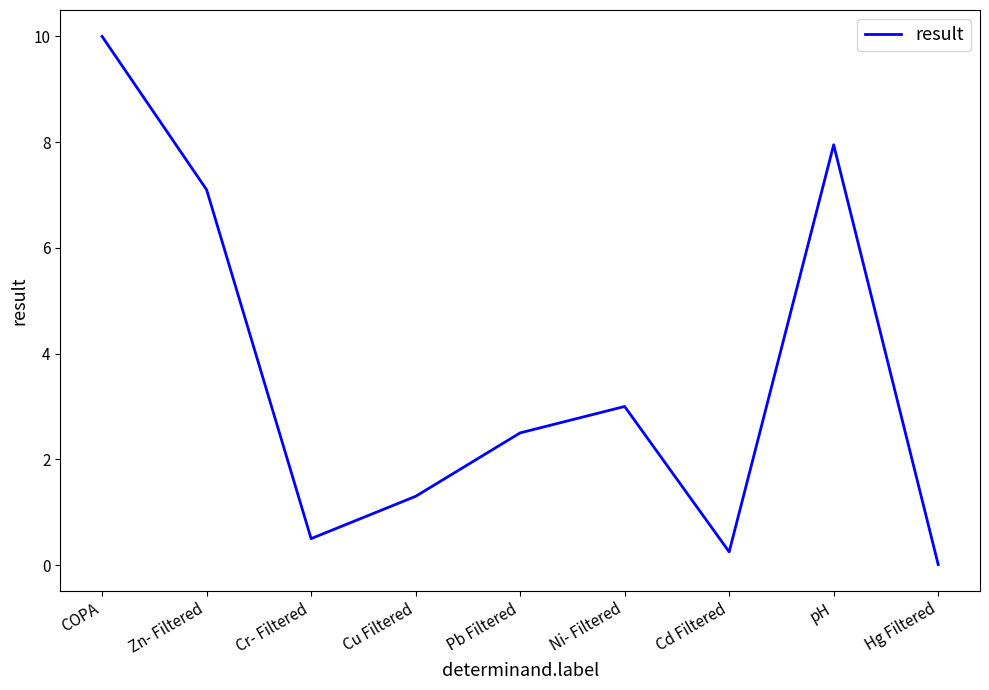

Is it true that the value at Pb Filtered is 2.5?

True